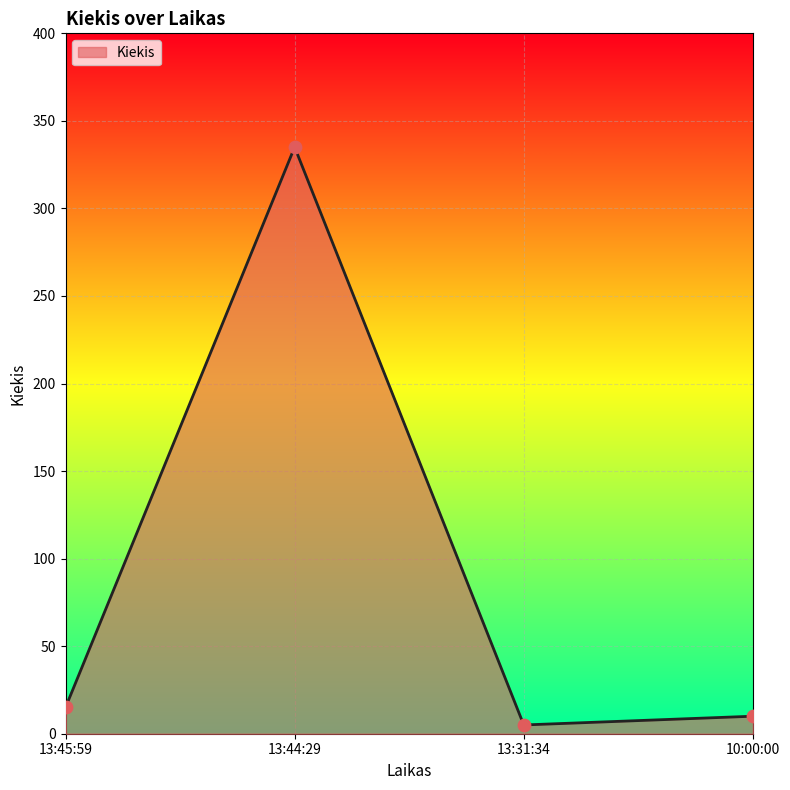

What is the change in value from 13:44:29 to 10:00:00?

-325